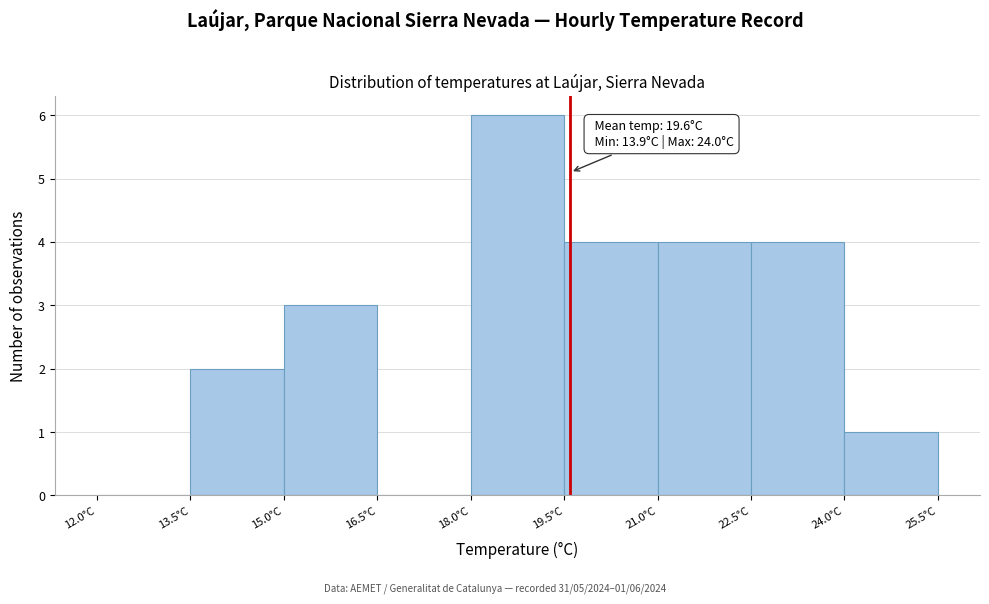

Which range on the x-axis has the tallest bar?

18.0 to 19.5